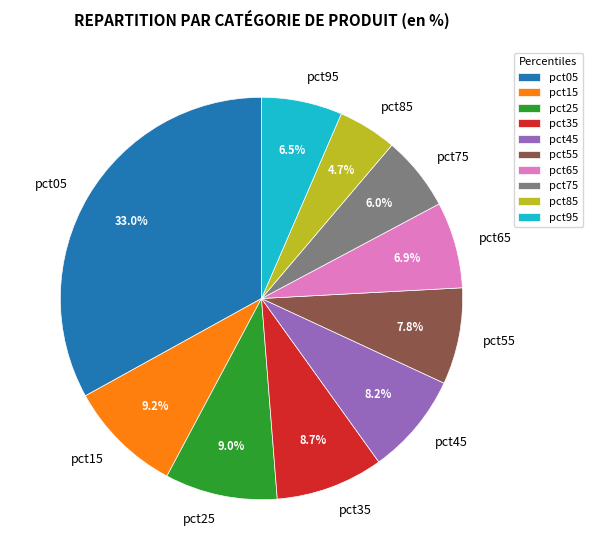

How many segments does this pie chart have?

10